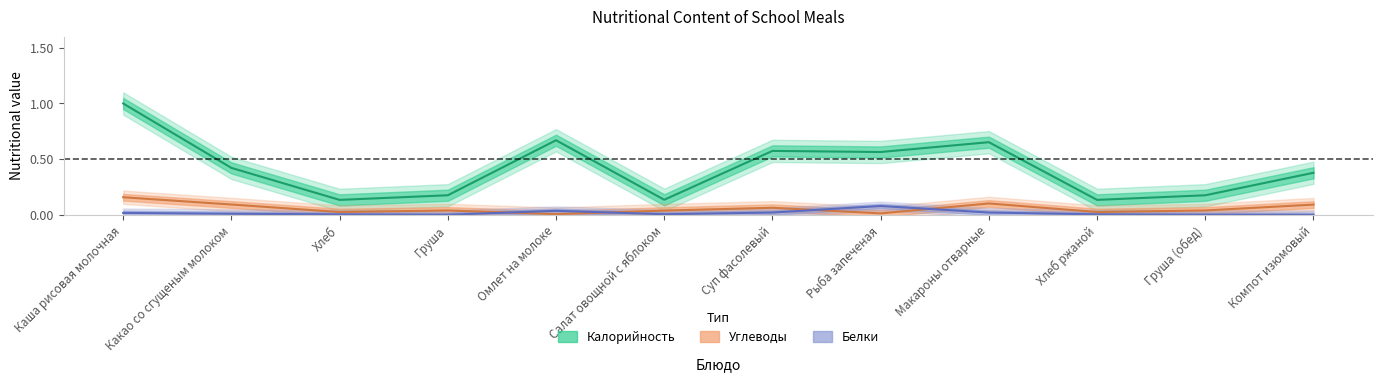

What is the average value of the Калорийность series?

0.4